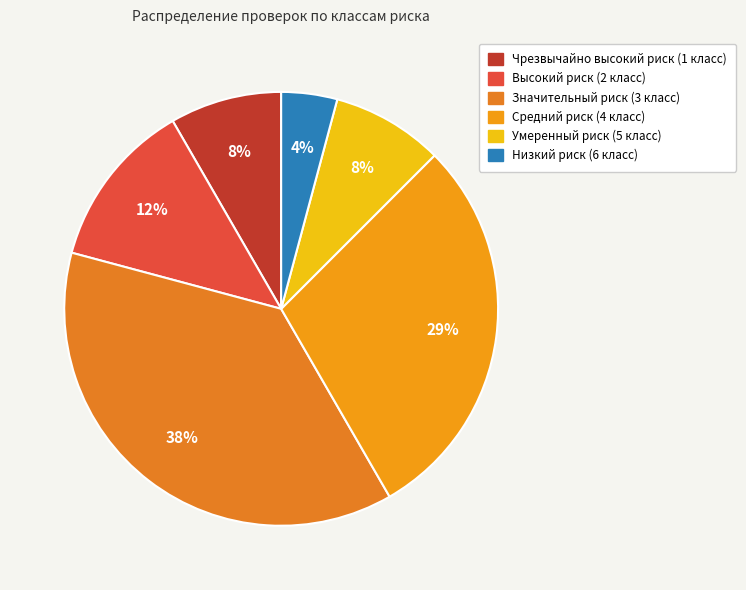

To the nearest percent, what percentage of the pie is Чрезвычайно высокий риск (1 класс)?

8%